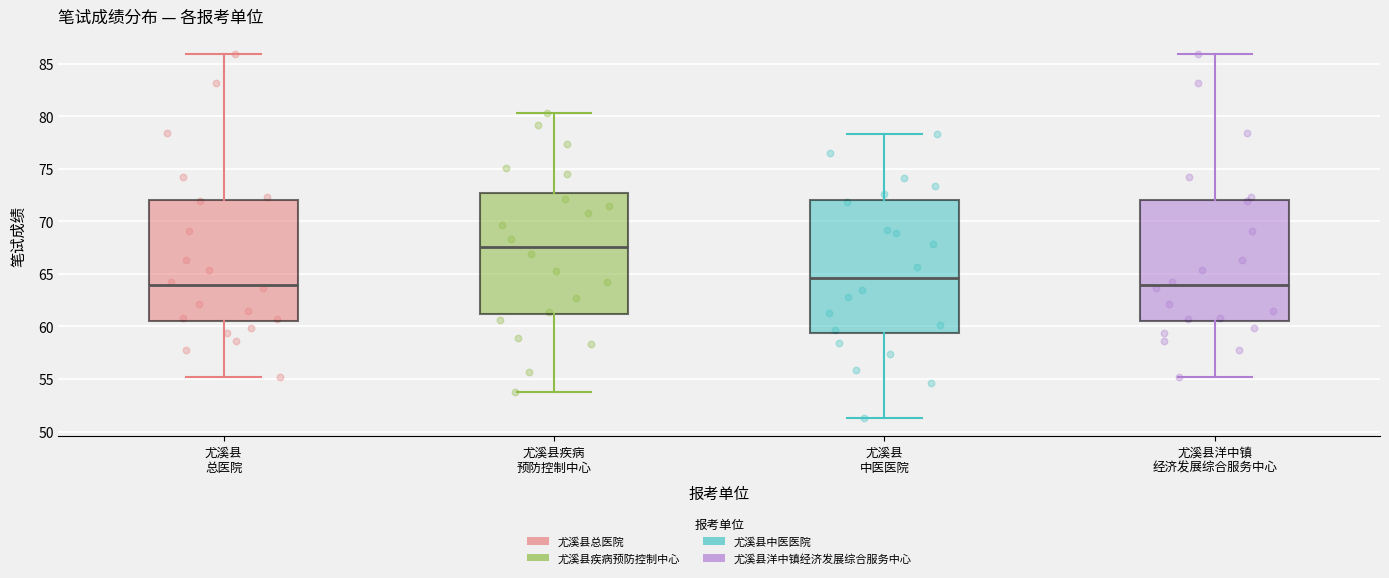

Where is the upper edge of the box for 尤溪县 中医医院 on the y-axis? The values are not printed on the chart, so give them approximately, as read against the axis.

72.0